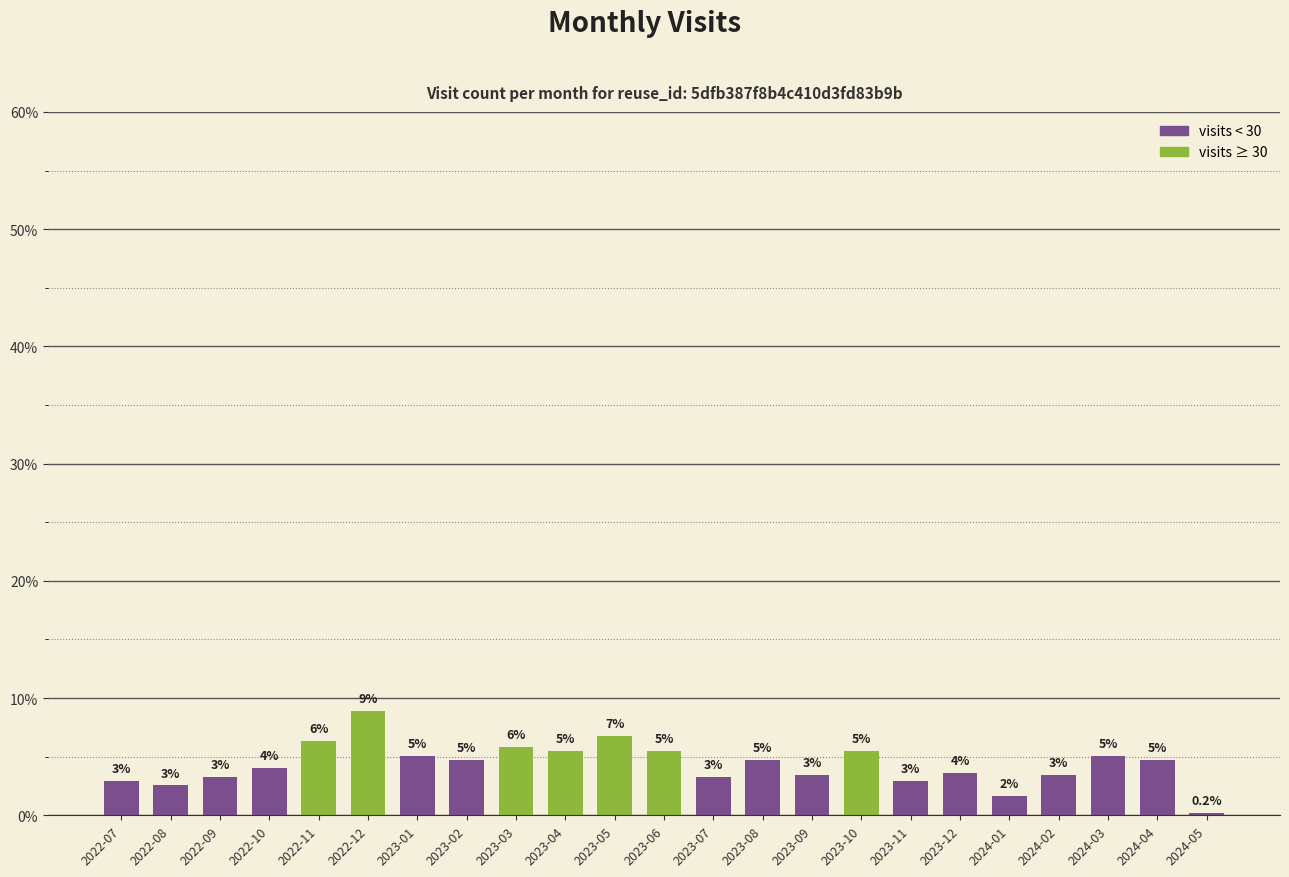

How many bars are there in total?

23